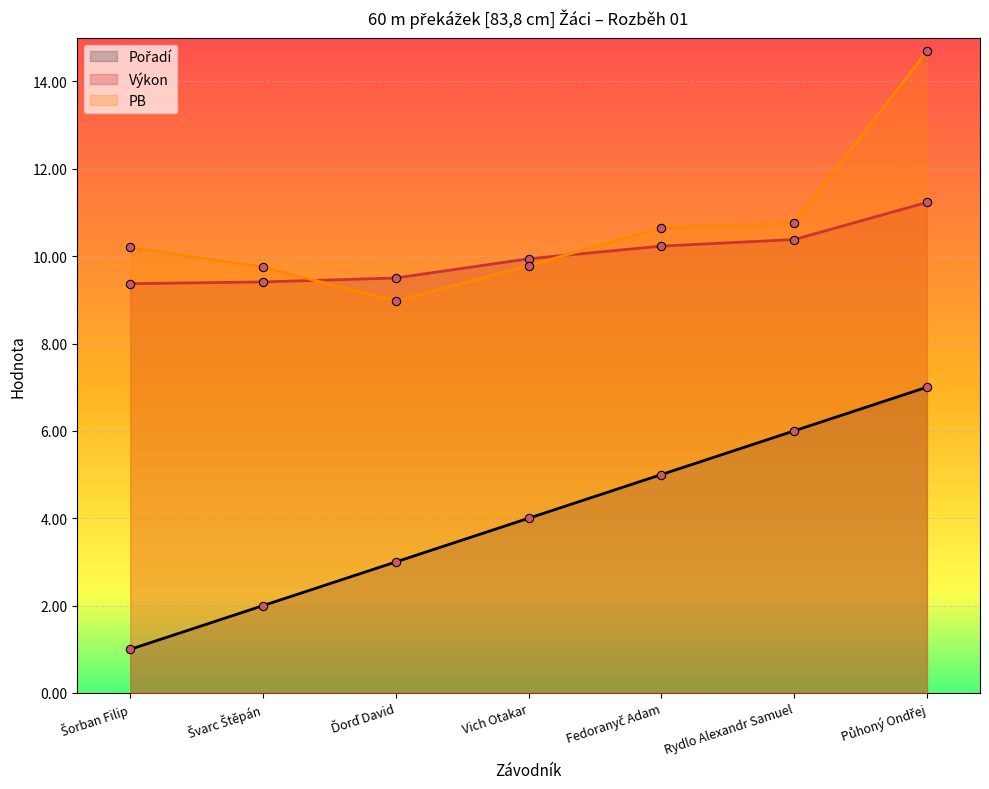

Rank the categories by PB value from lowest to highest.

Ďorď David, Švarc Štěpán, Vich Otakar, Šorban Filip, Fedoranyč Adam, Rydlo Alexandr Samuel, Půhoný Ondřej